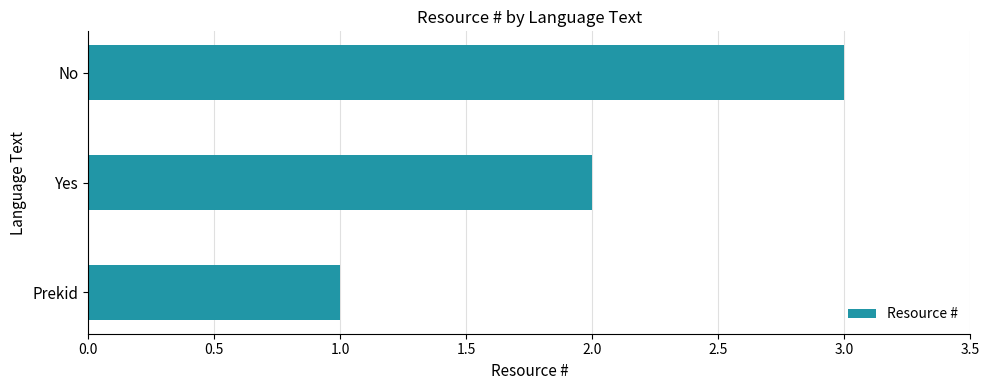

Which category has the highest value across all series?

No